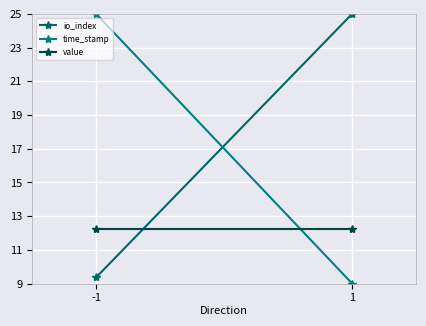

Reading left to right, what are all the values shown in this chart?

io_index: 9.4	25.0
time_stamp: 25.0	9.0
value: 12.3	12.3